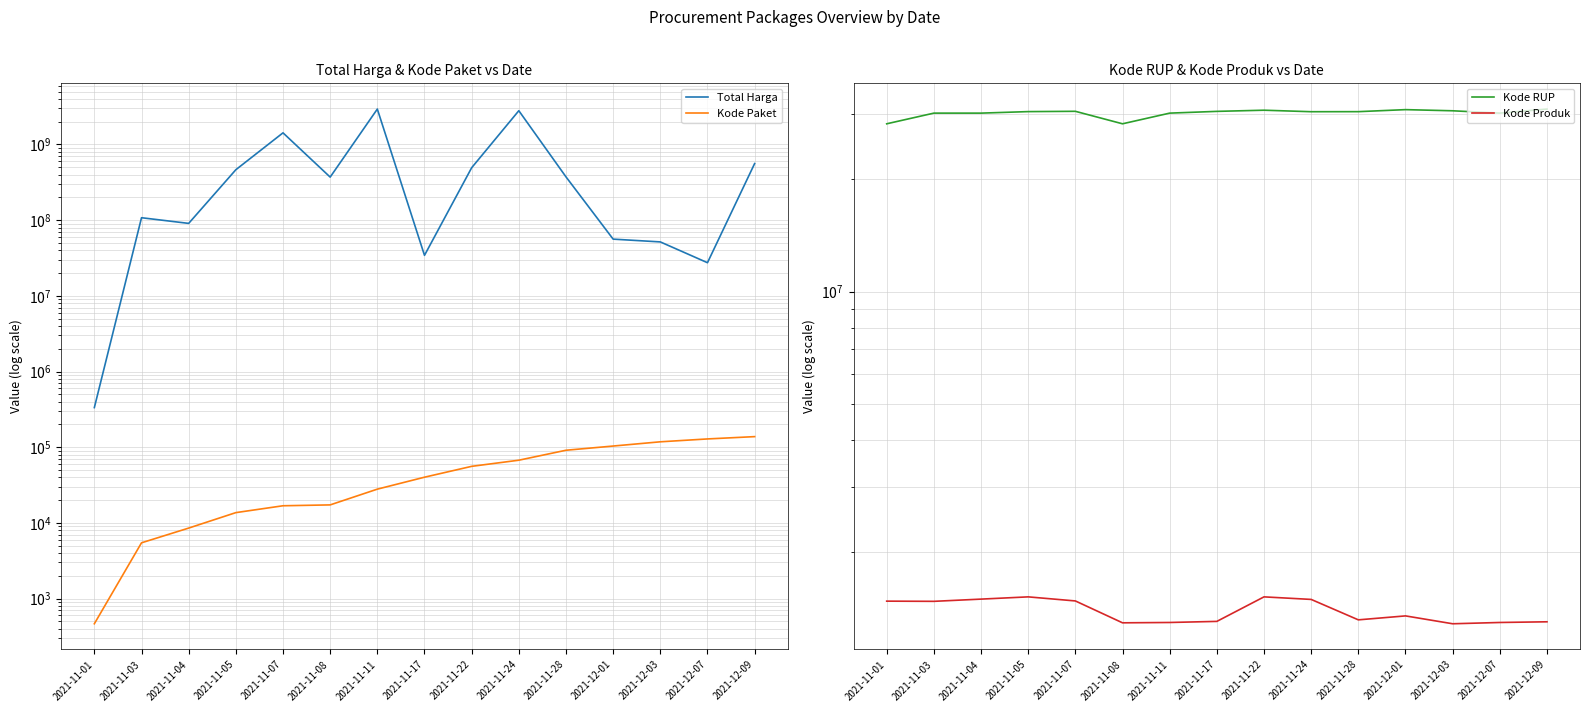

What are all the series names shown in the legend?

Total Harga, Kode Paket, Kode RUP, Kode Produk